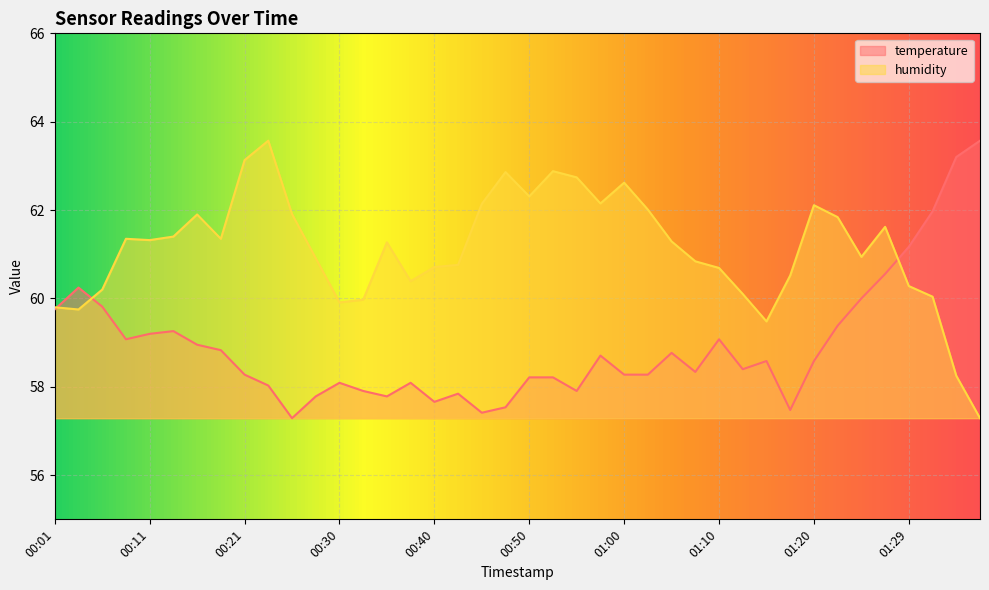

What is the spread (max minus min) of values at 00:06?

0.4